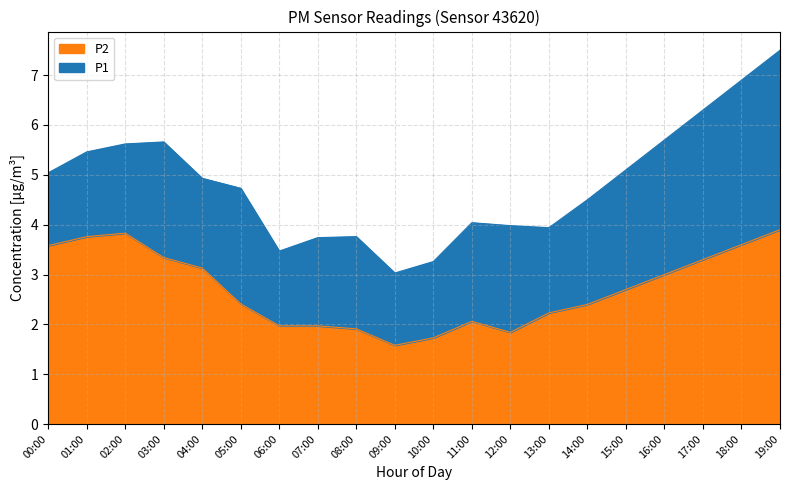

Is it true that P2 equals 2.7 at 15:00?

True